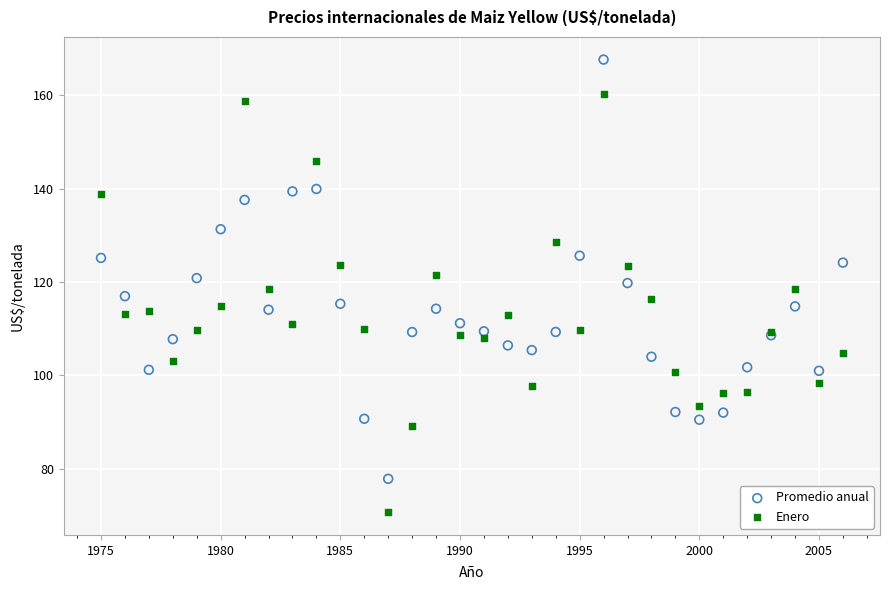

What is the X range (max minus min) for the scatter plot?

31.0